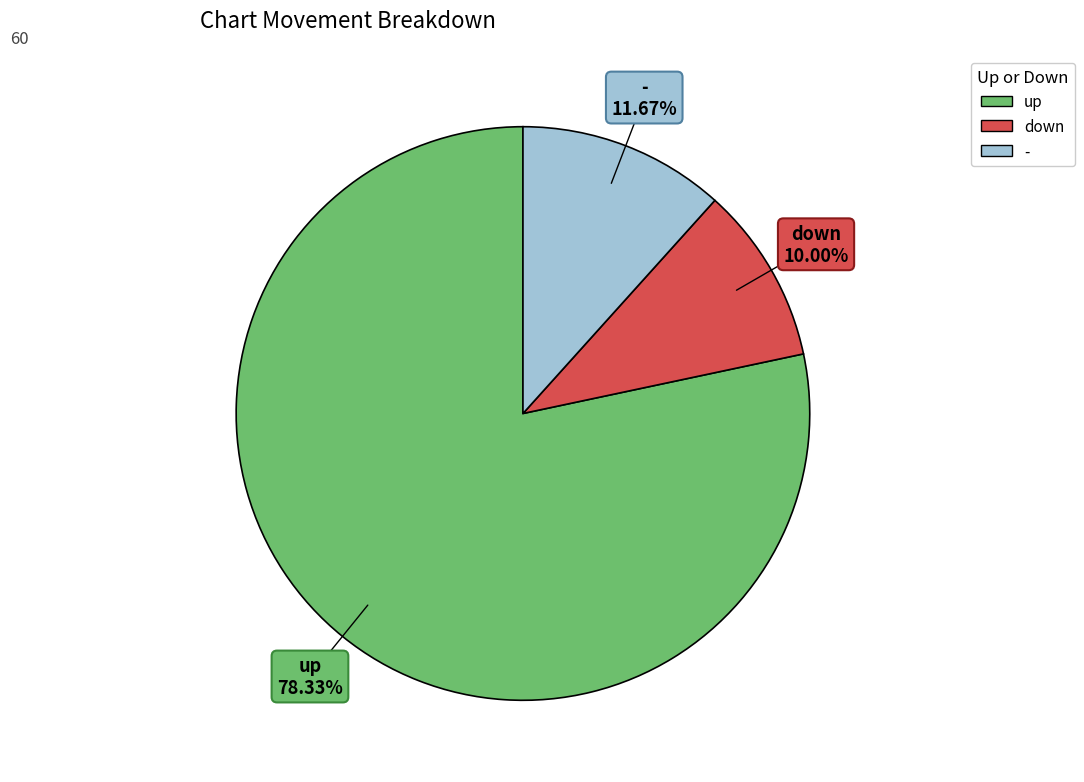

True or false: down accounts for 10% of the total.

True